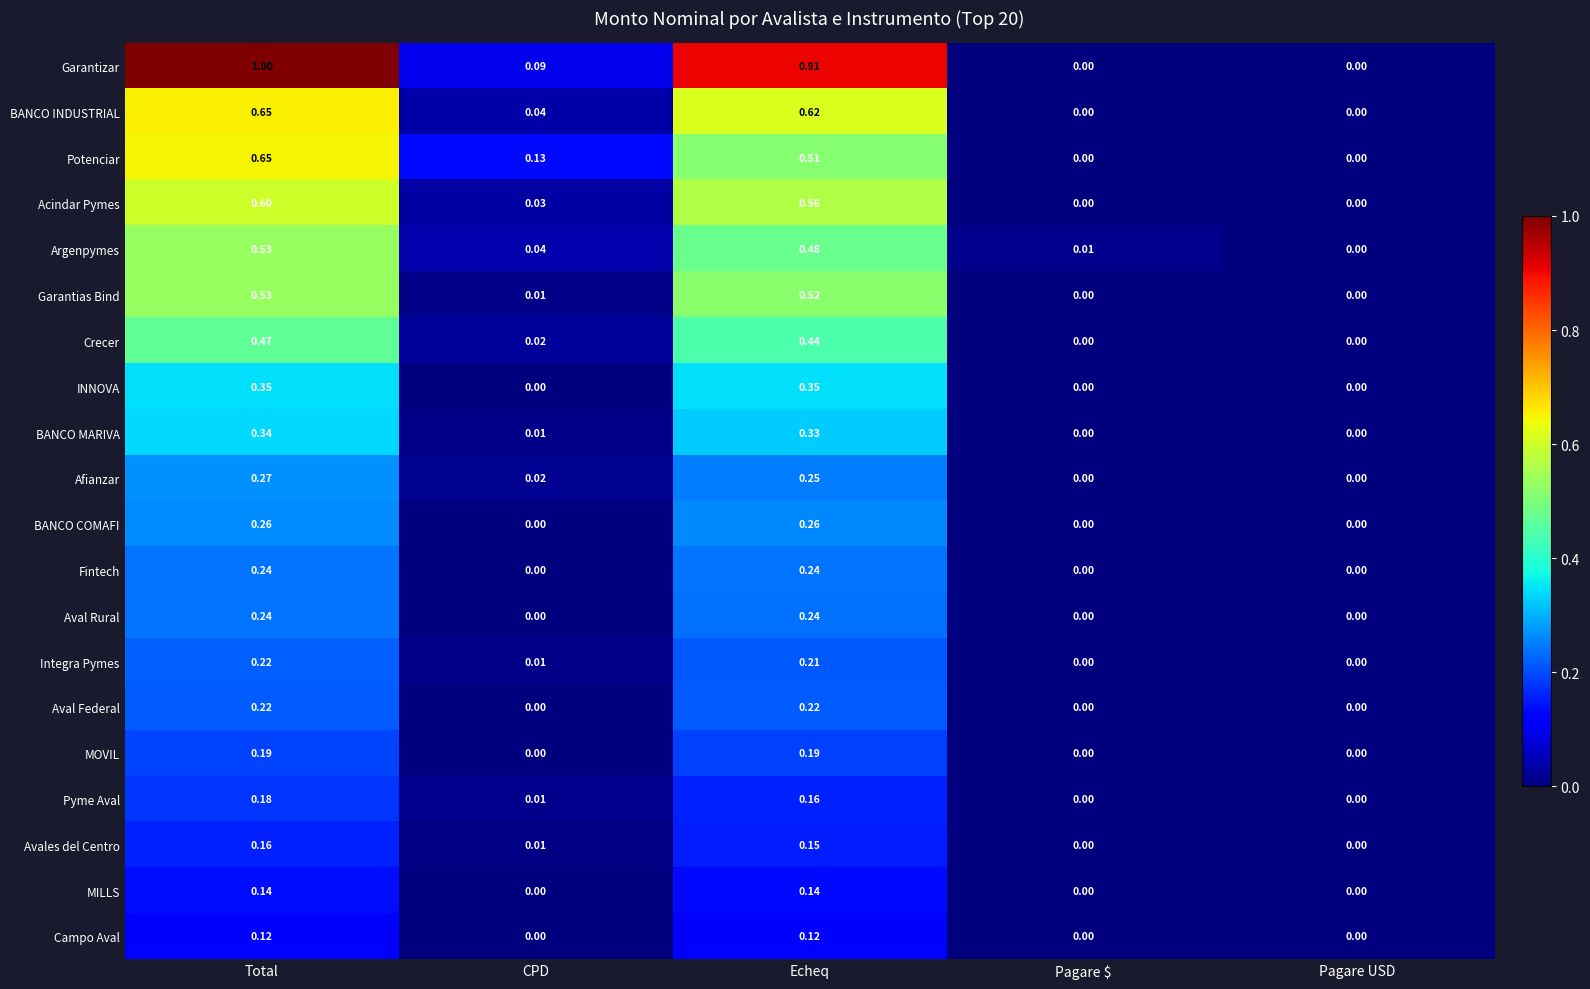

At which category is the sum across all series the highest?

Total